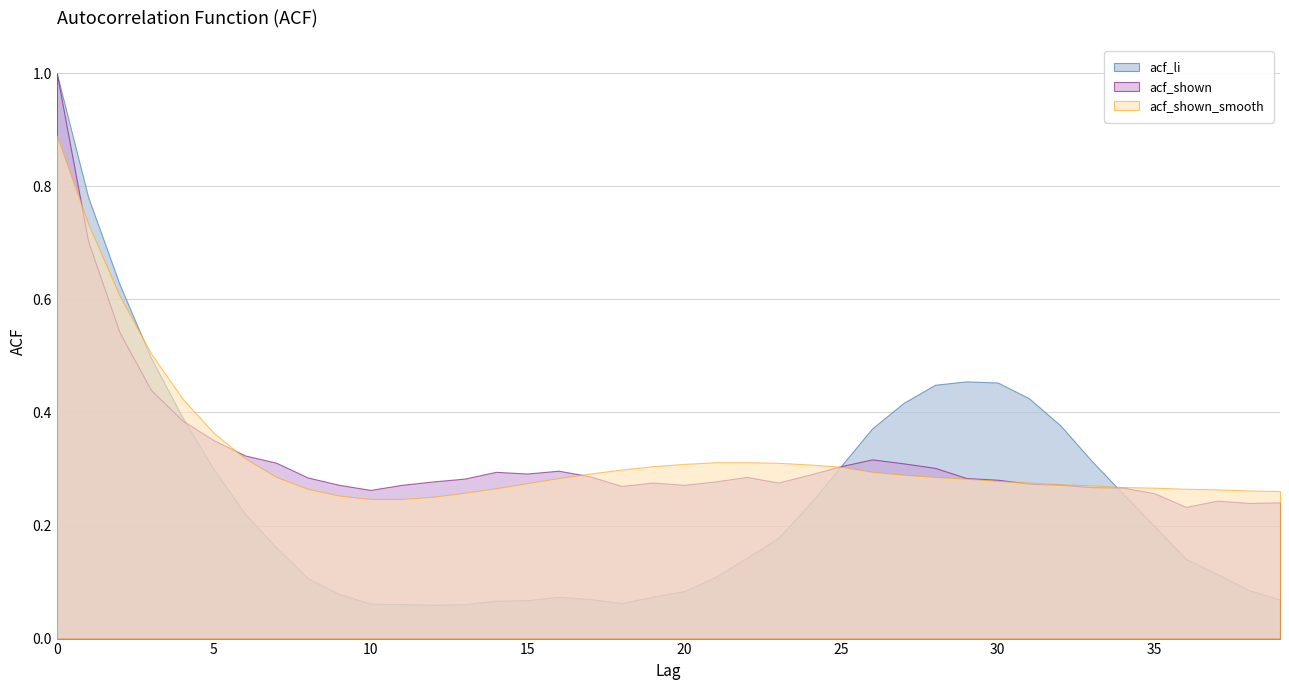

What is the approximate value of acf_li at 32?

0.4